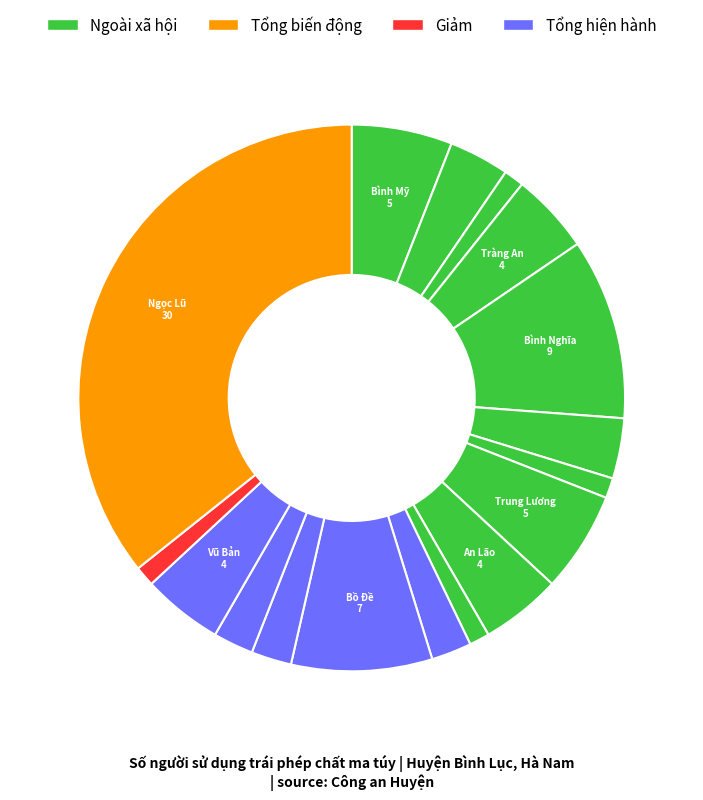

Which slice is the smallest?

Đồng Du